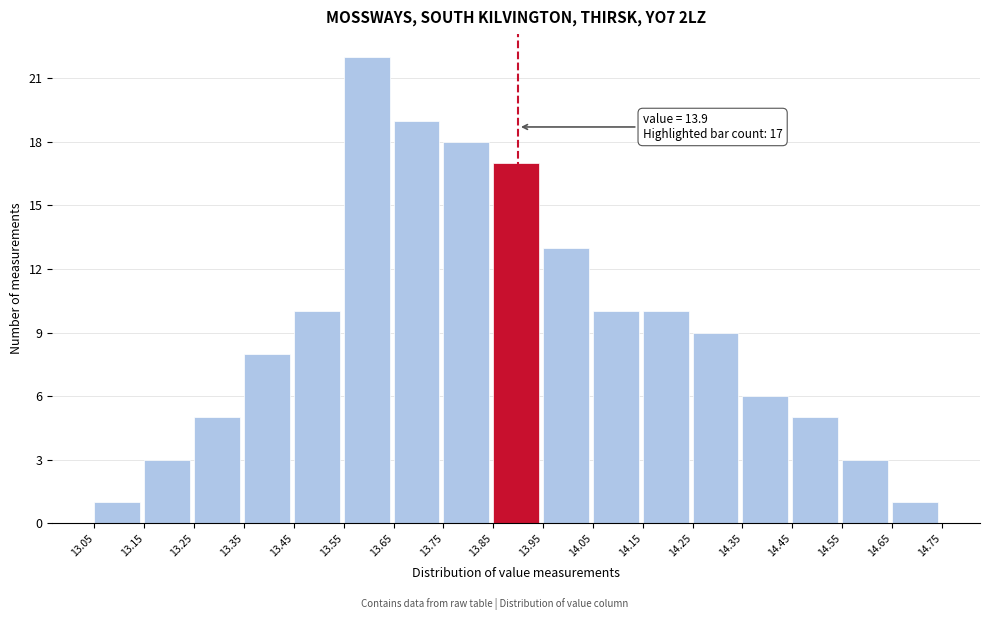

Over which range of the x-axis is the bar tallest?

13.55 to 13.65